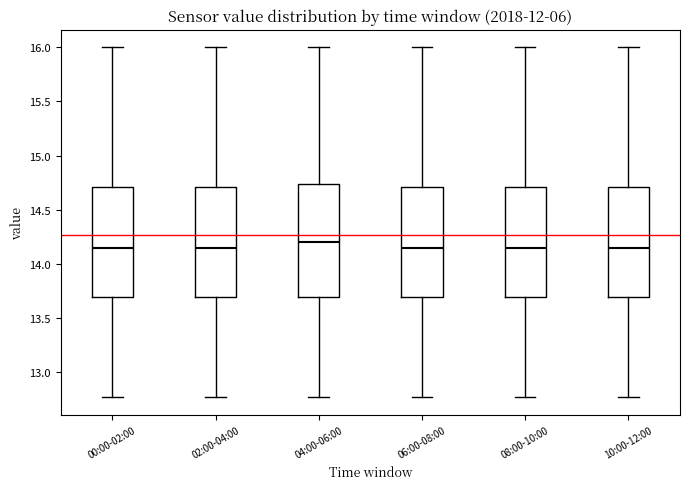

Reading left to right, read every box against the y-axis: the position of its median line, the range the box covers, and the ends of its whiskers. The values are not printed on the chart, so give them approximately, as read against the axis.

00:00-02:00: median 14.15, box 13.70 to 14.70, whiskers 12.75 to 16.00
02:00-04:00: median 14.15, box 13.70 to 14.70, whiskers 12.75 to 16.00
04:00-06:00: median 14.20, box 13.70 to 14.75, whiskers 12.75 to 16.00
06:00-08:00: median 14.15, box 13.70 to 14.70, whiskers 12.75 to 16.00
08:00-10:00: median 14.15, box 13.70 to 14.70, whiskers 12.75 to 16.00
10:00-12:00: median 14.15, box 13.70 to 14.70, whiskers 12.75 to 16.00